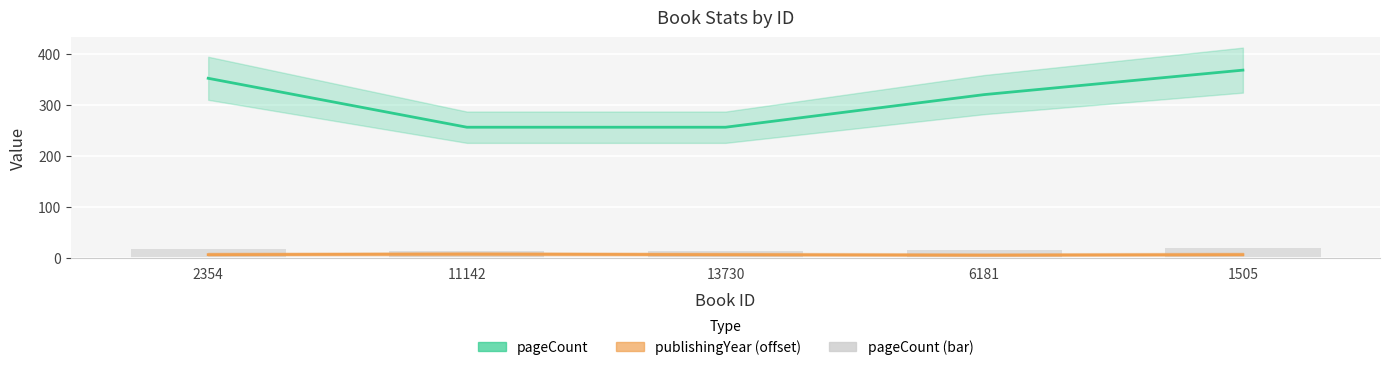

What value does the publishingYear (offset) series have at 6181?

5.0